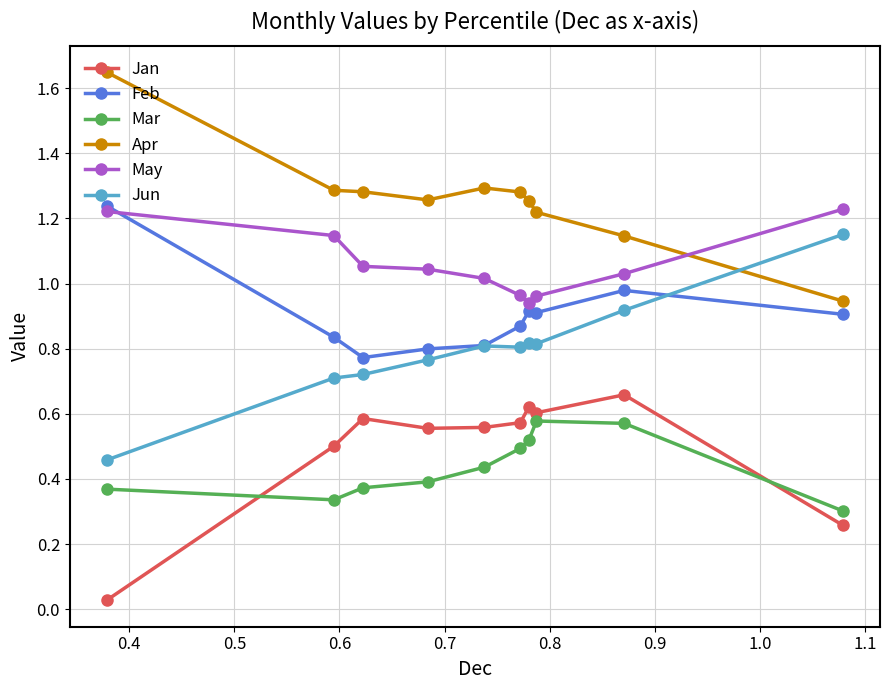

True or false: Apr has more than 1 points higher than both neighbors.

False